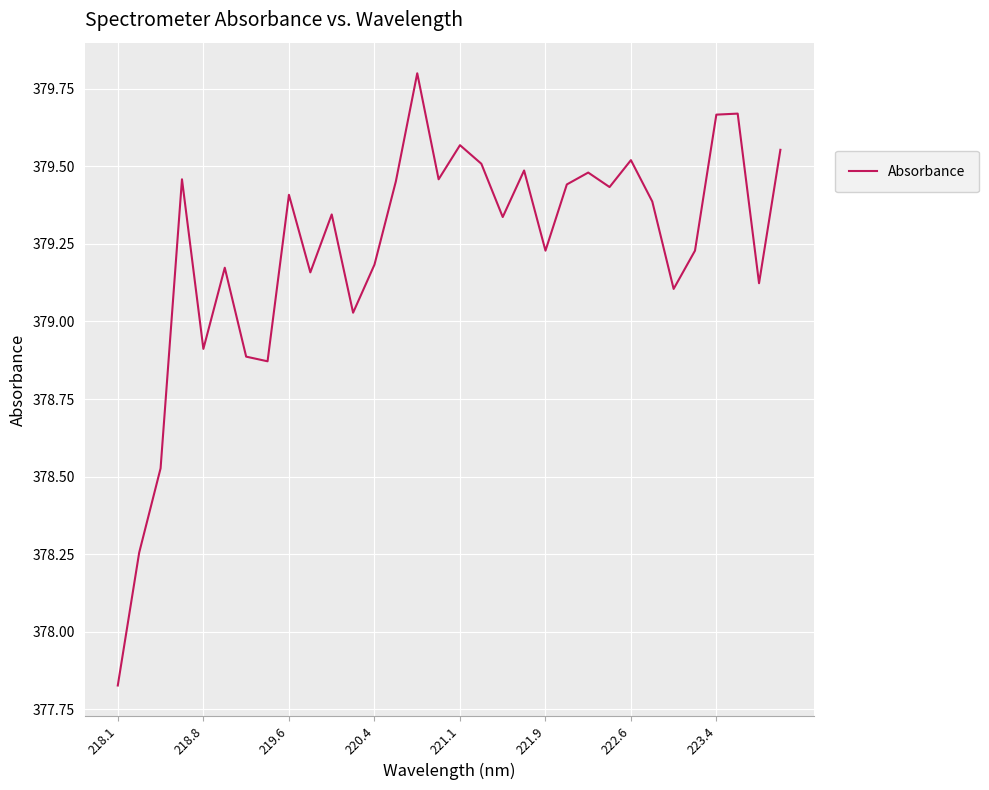

Does the chart have visible grid lines?

Yes